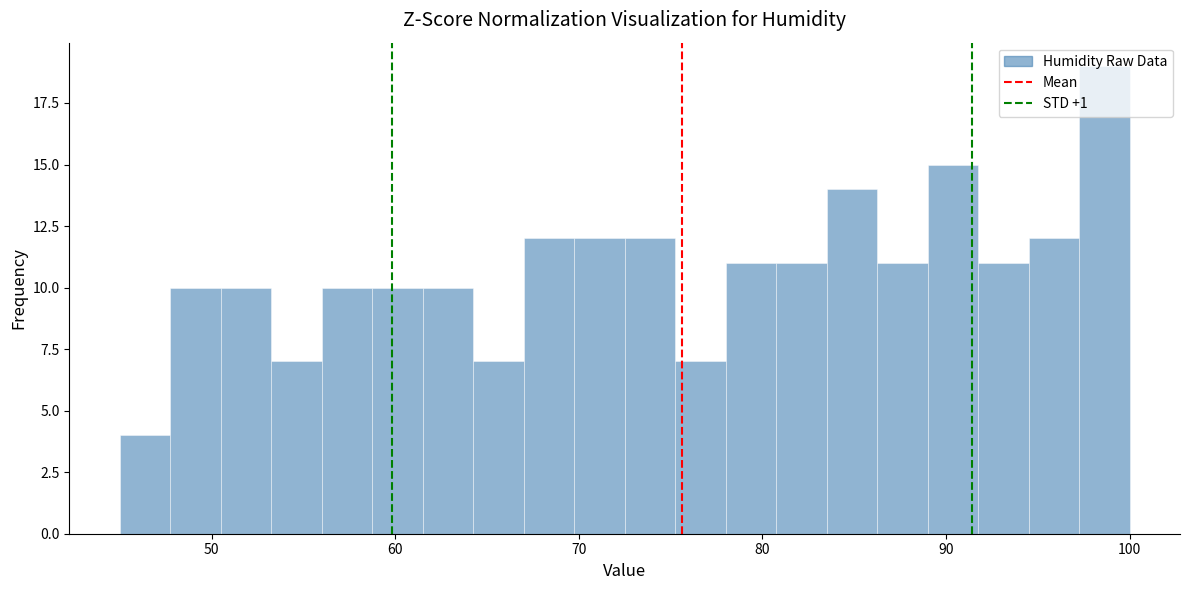

Read against the x-axis, roughly where is the centre of the tallest bar?

99